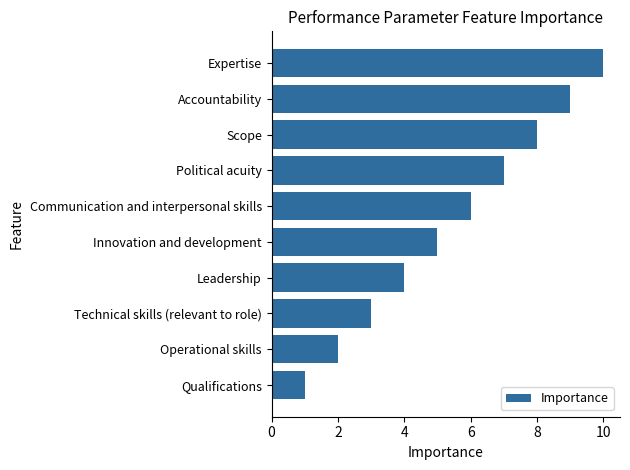

Approximately how many times larger is the value at Leadership compared to Operational skills?

2.0